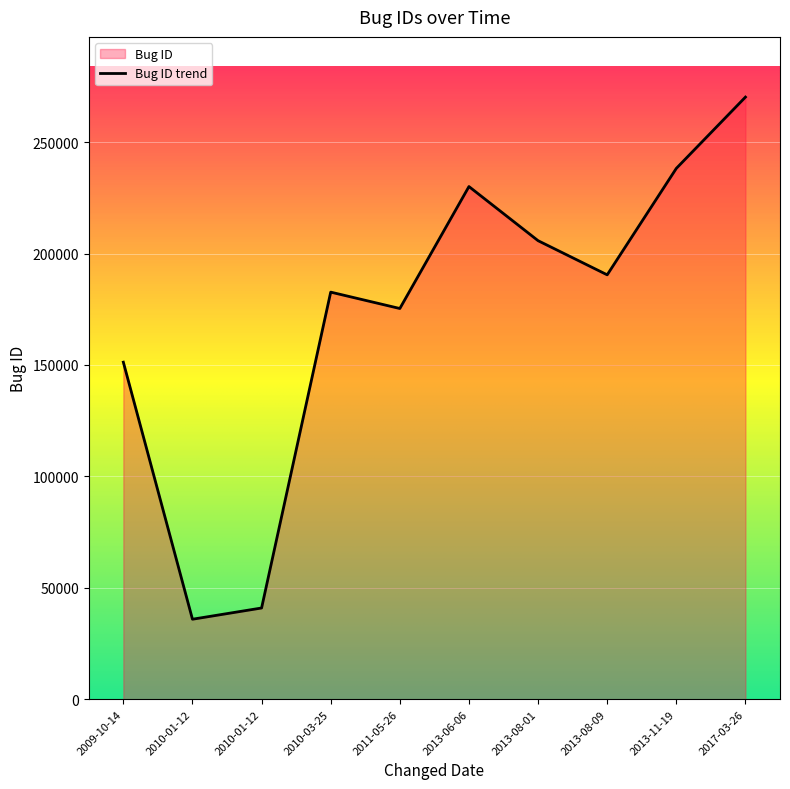

Reading right to left, extract all data points from this chart.

2010-03-25=182695	2013-06-06=230066	2011-05-26=175342	2013-11-19=238218	2013-08-09=190452	2013-08-01=205776	2017-03-26=270204	2009-10-14=151257	2010-01-12=40951	2010-01-12=35913